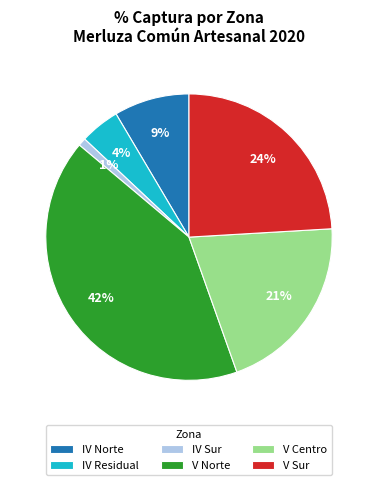

Is there a majority slice in this chart?

No